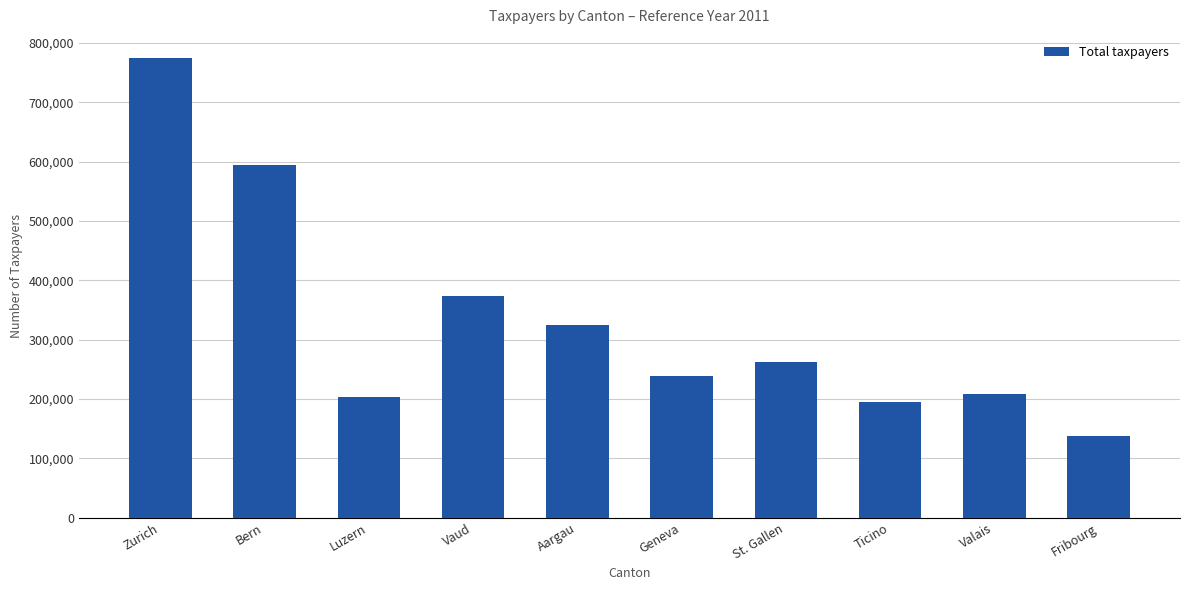

At which category does the chart reach its peak across all series?

Zurich